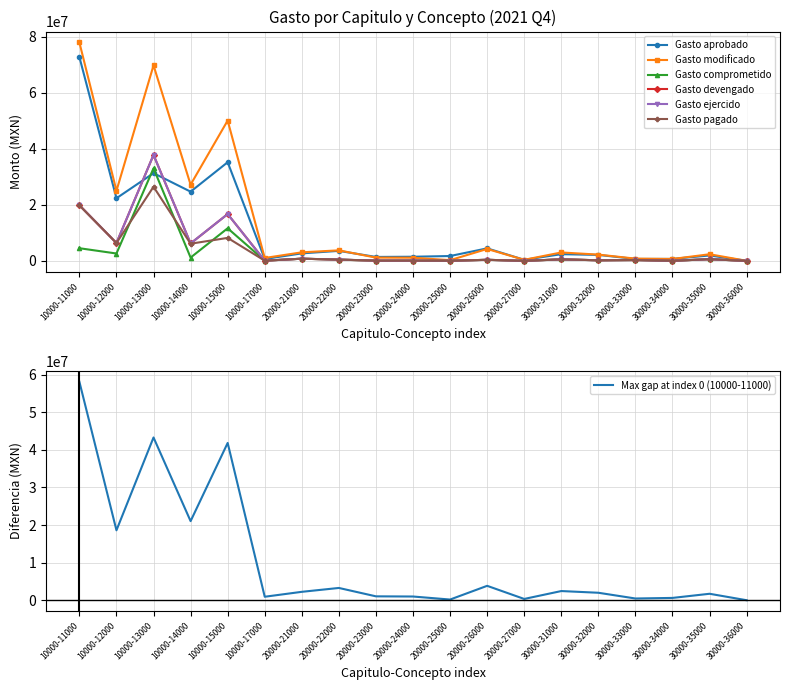

Count the number of categories in the chart.

19